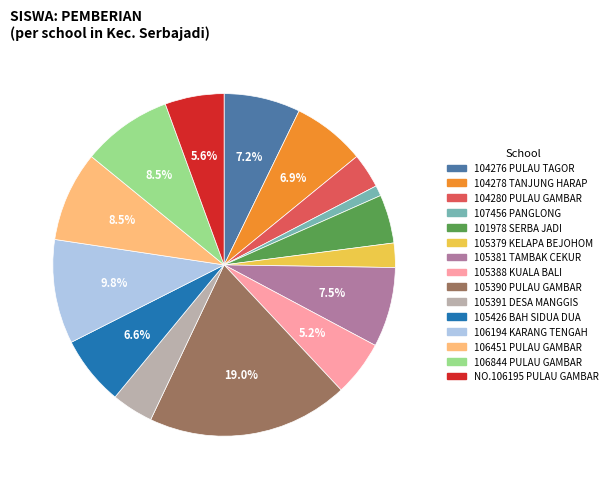

Is there a majority slice in this chart?

No